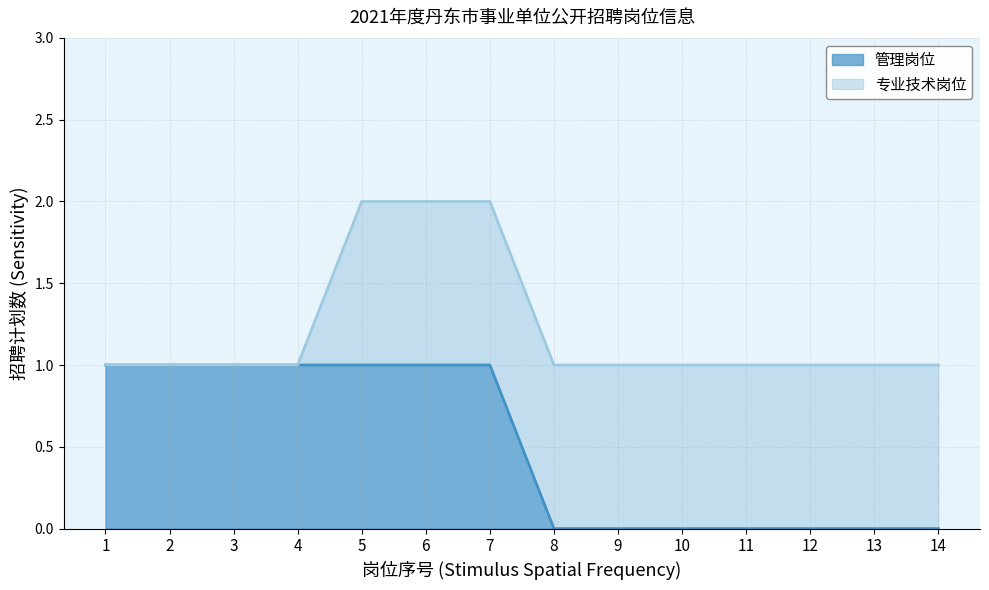

Which category has the lowest value across all series?

8